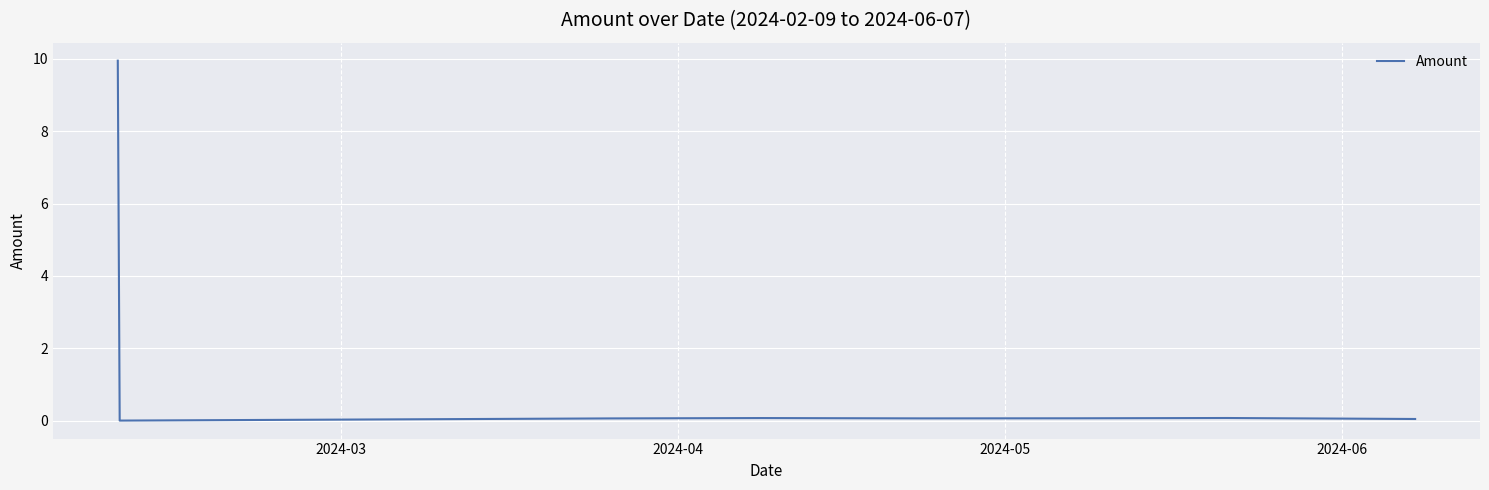

How many lines are shown in the chart?

1